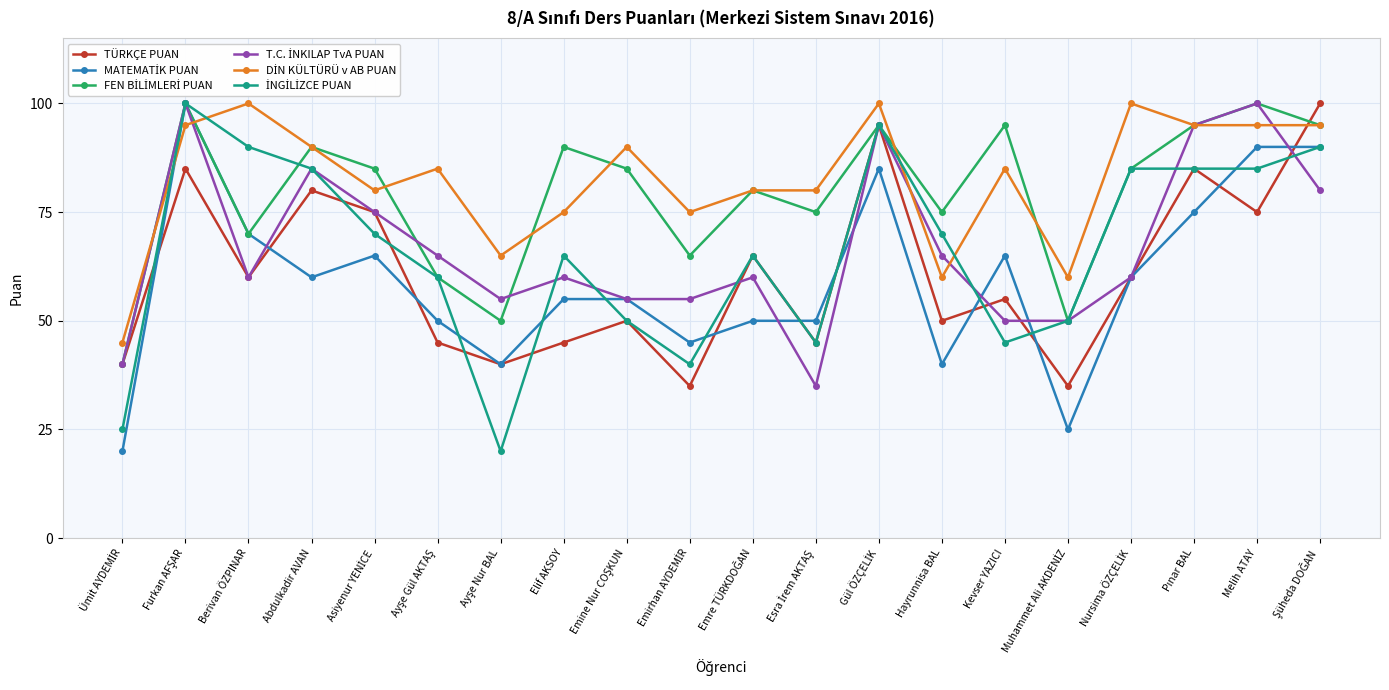

Where is the first local minimum for TÜRKÇE PUAN?

Berivan ÖZPINAR